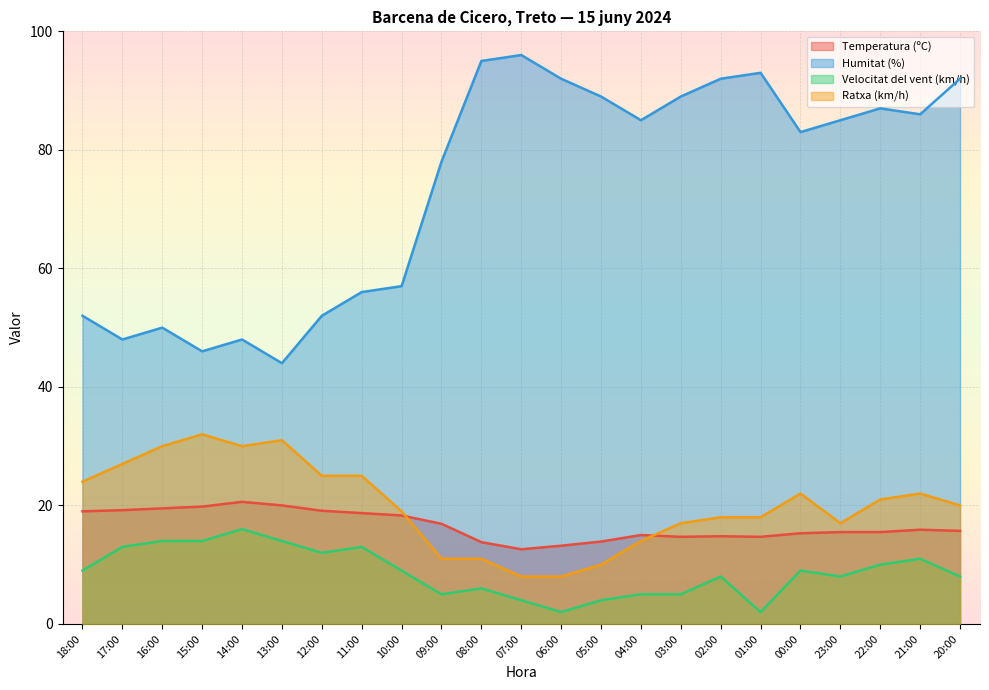

What is the greatest value displayed?

96.0